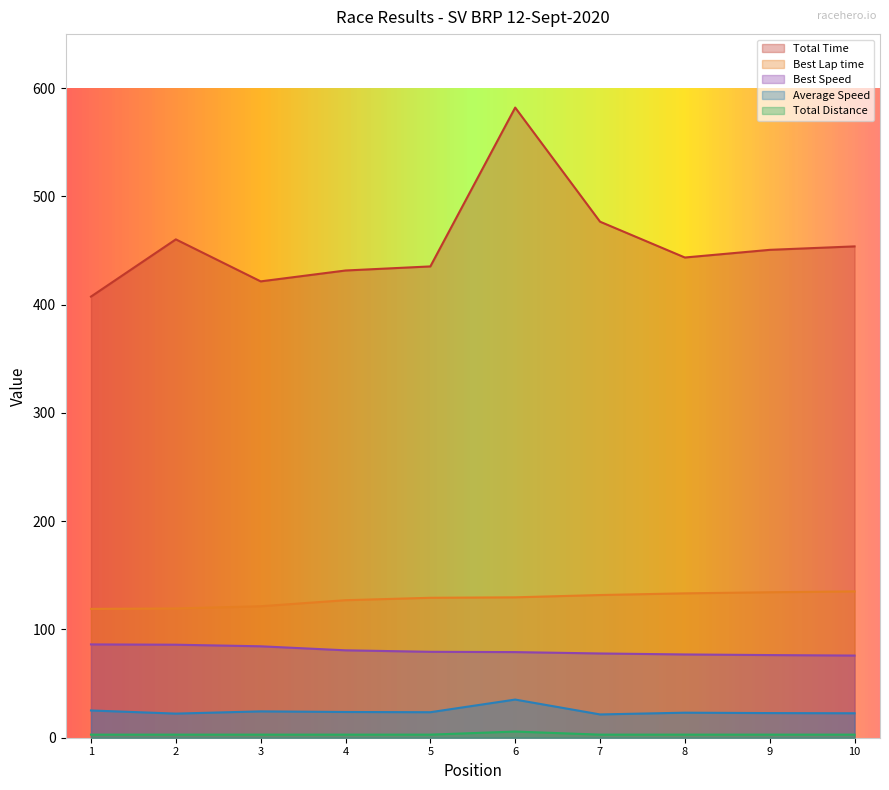

True or false: Best Lap time and Best Speed intersect in this chart.

False